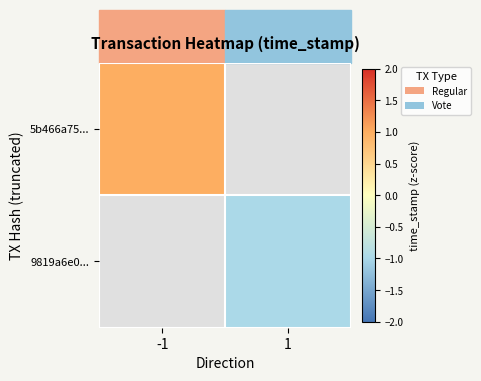

List the series in order of their overall mean, highest first.

5b466a75..., 9819a6e0...